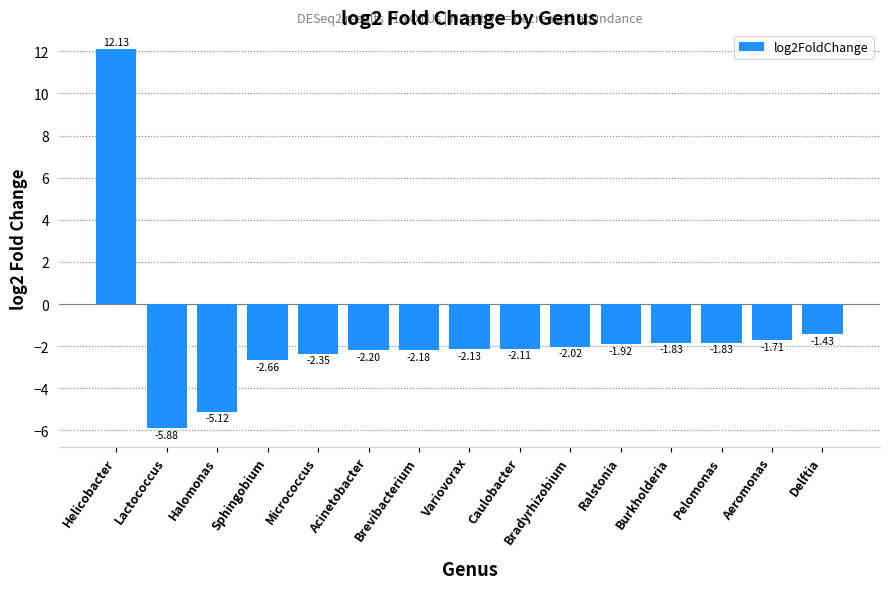

What is the change in value from Sphingobium to Variovorax?

+0.5